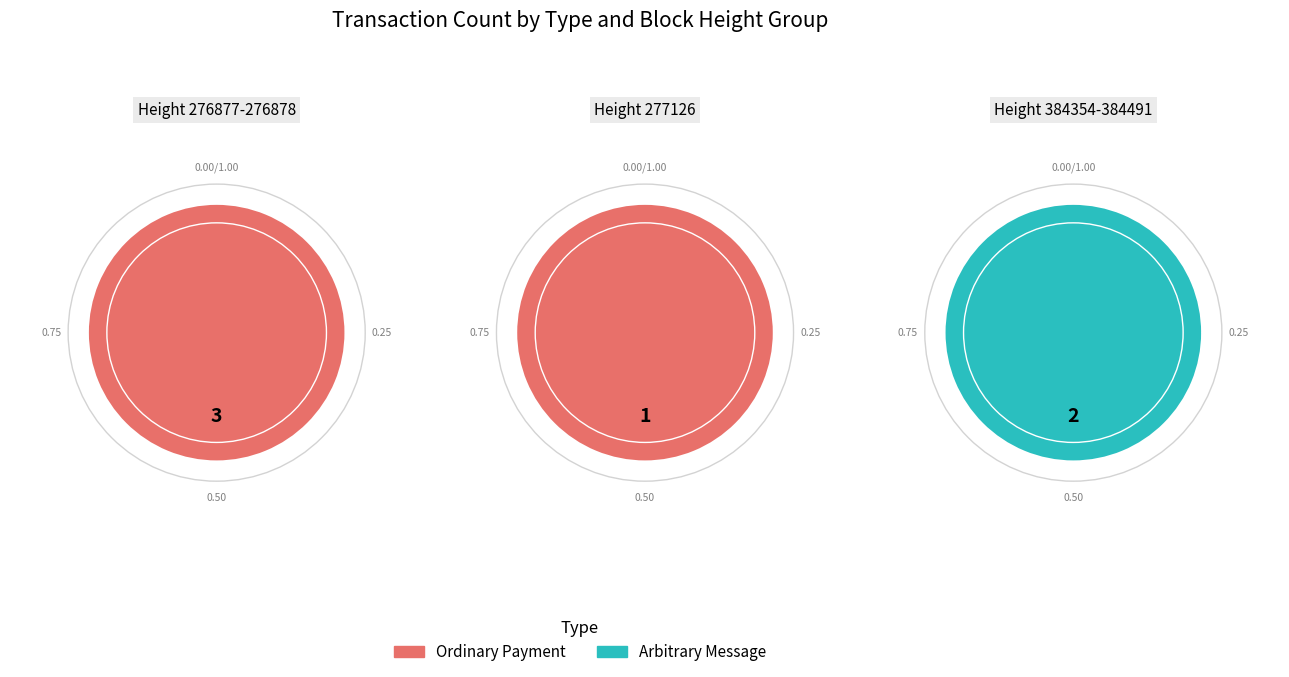

Between 3 and Arbitrary Message, which is larger?

Arbitrary Message